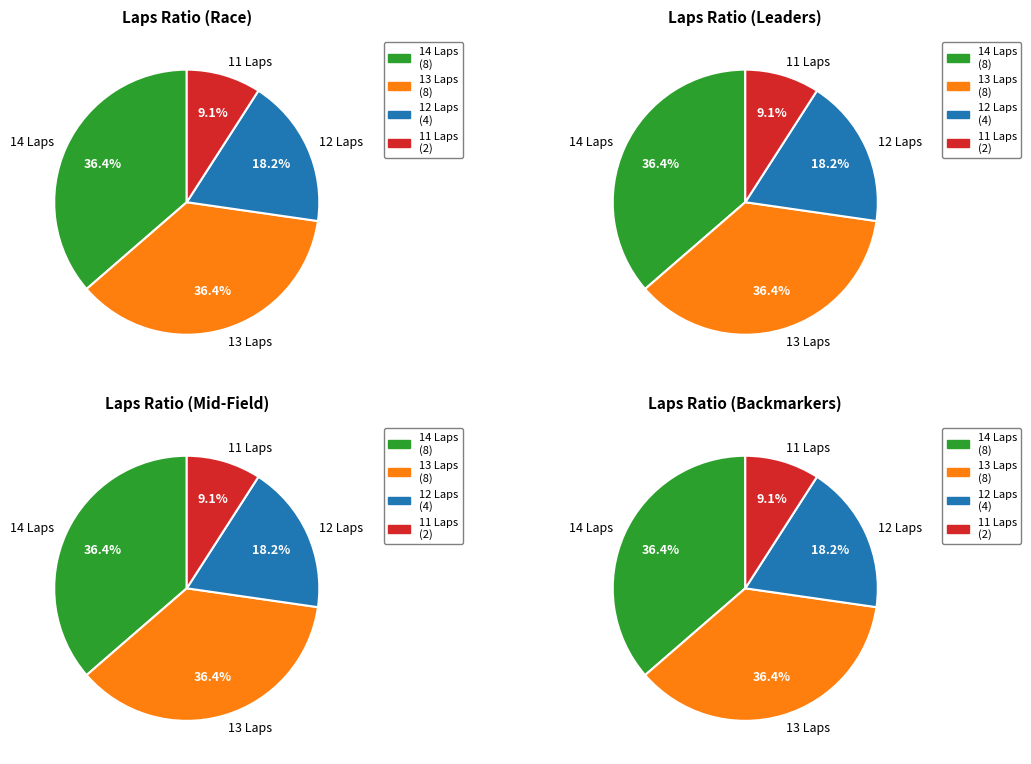

Is there a majority slice in this chart?

No